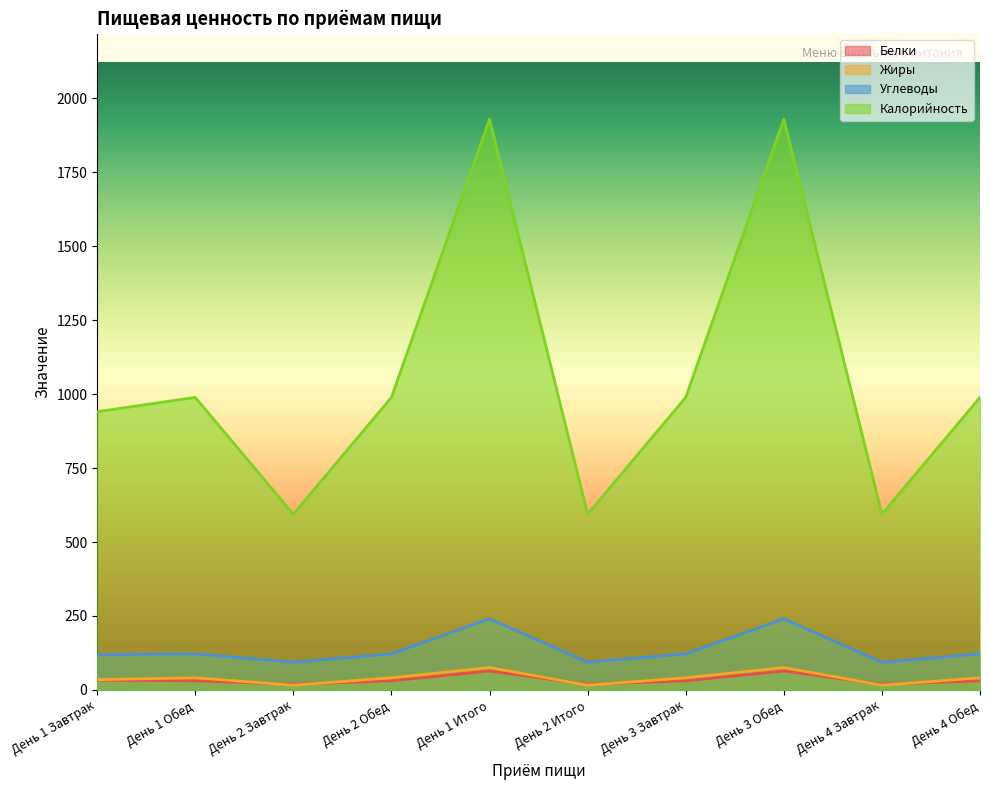

Reading left to right, what are all the values shown in this chart?

Белки: 33.2	30.7	18.9	30.7	63.9	18.9	30.7	63.9	18.9	30.7
Жиры: 34.6	41.0	15.8	41.0	75.6	15.8	41.0	75.6	15.8	41.0
Углеводы: 118.5	121.9	93.3	121.9	240.4	93.3	121.9	240.4	93.3	121.9
Калорийность: 940.5	989.0	594.1	989.0	1929.5	594.1	989.0	1929.5	594.1	989.0